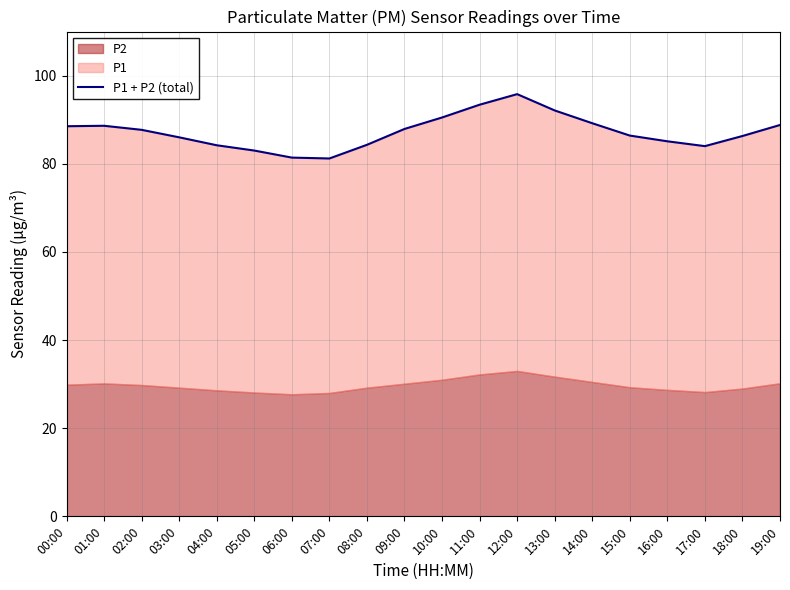

At which label does the data first exceed 87?

00:00